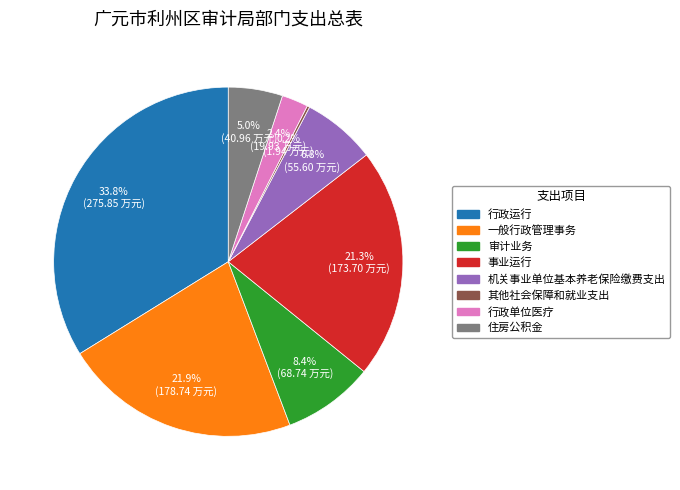

To the nearest percent, what is the difference between the largest and smallest slice percentages?

34%